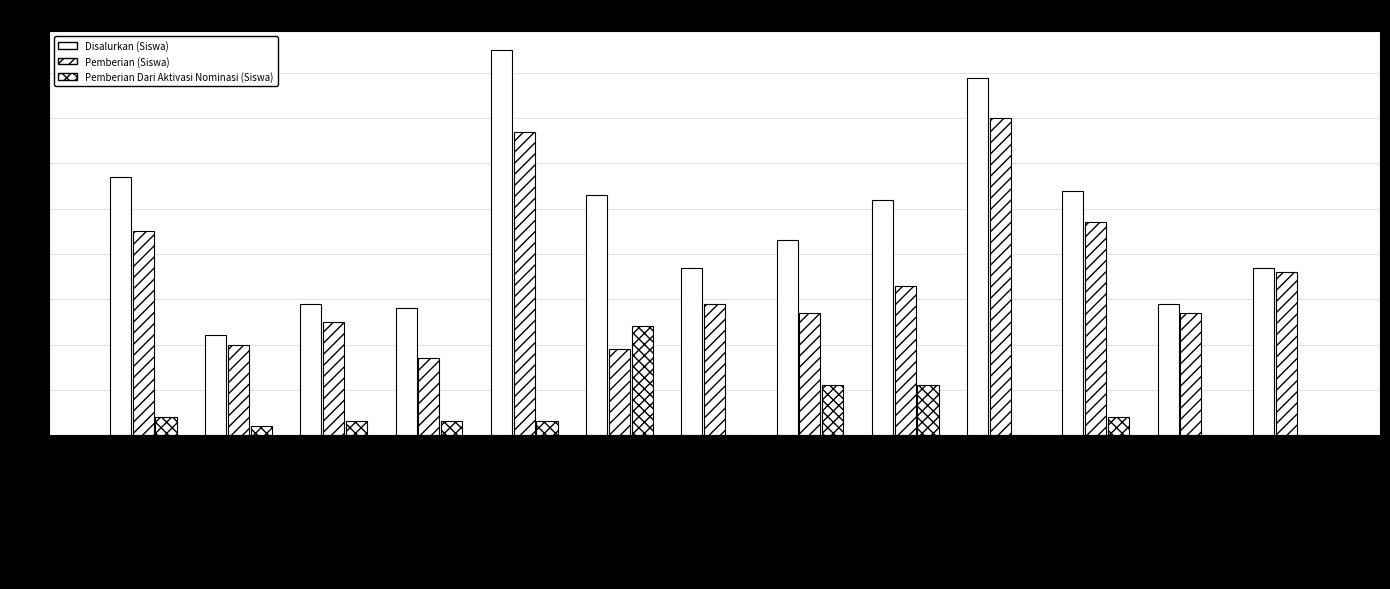

What is the lowest value of the Pemberian (Siswa) series?

17